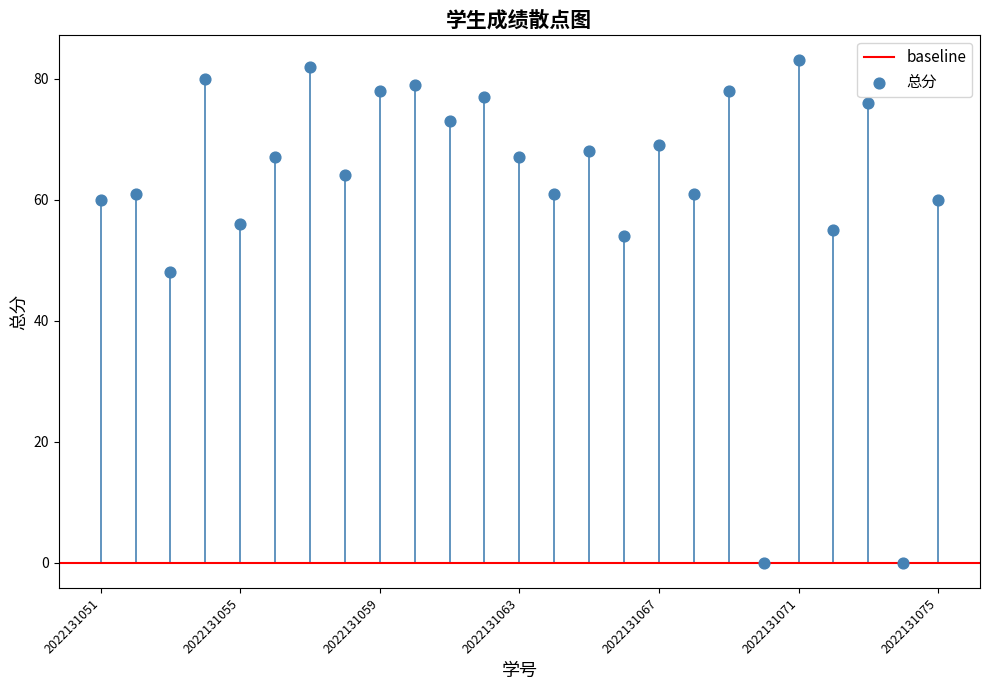

What Y value in the scatter plot is closest to 41?

48